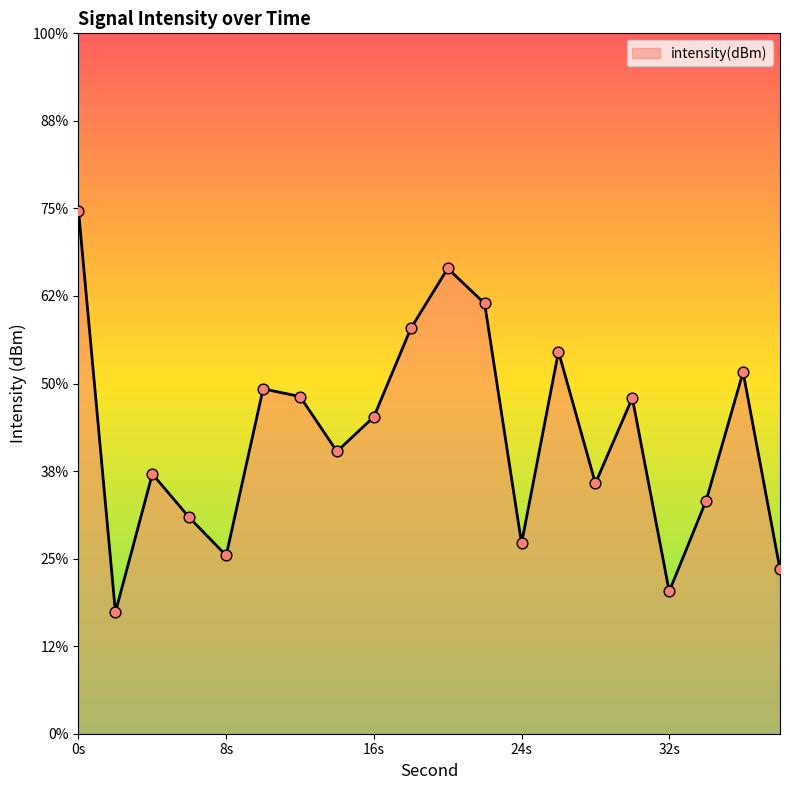

Between 28 and 14, which is larger?

14